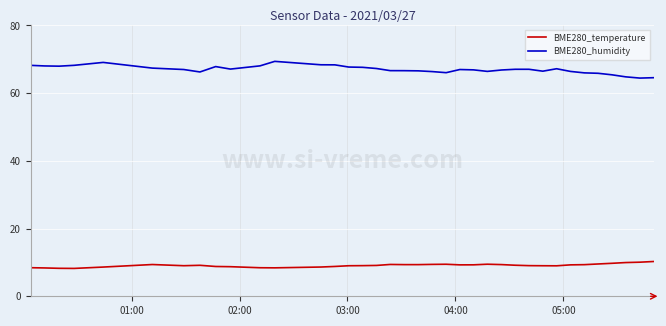

True or false: BME280_temperature and BME280_humidity cross at least once.

False